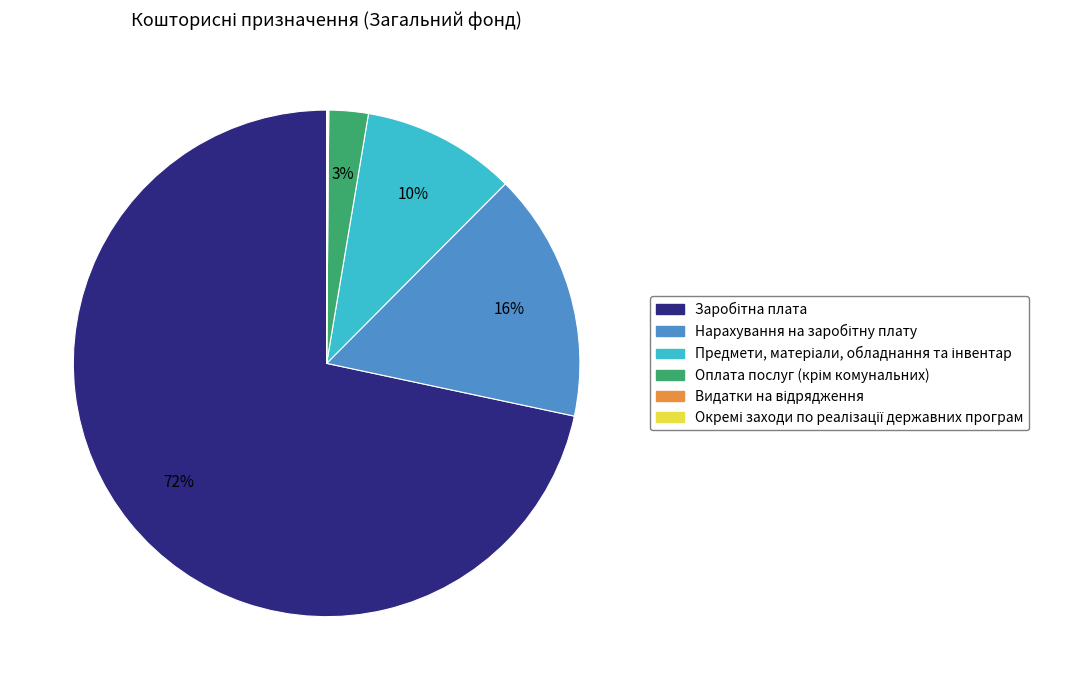

To the nearest percent, what is the average slice percentage?

17%